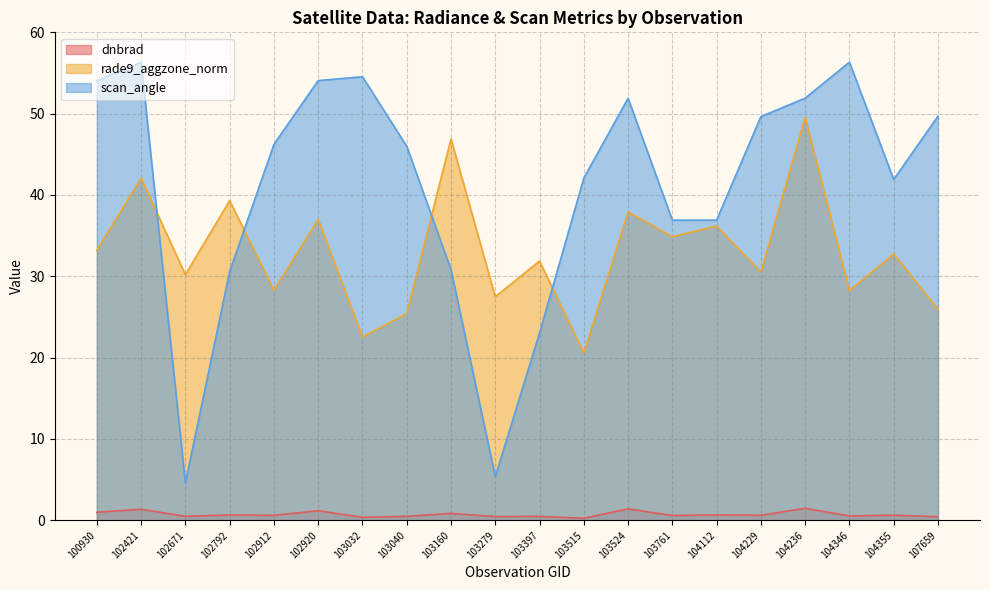

What is the approximate value of dnbrad at 102671?

0.5